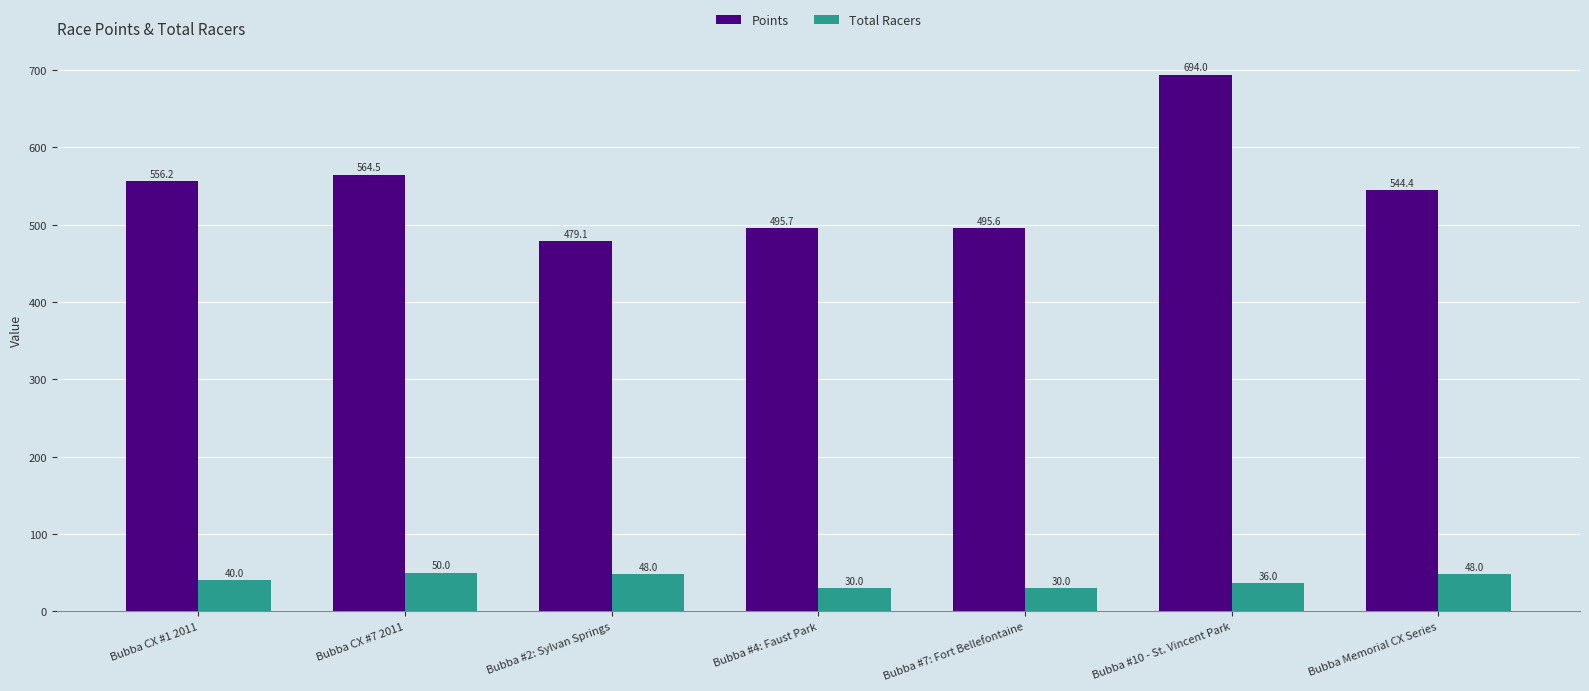

Reading left to right, what are all the values shown in this chart?

Points: 556.2	564.5	479.1	495.7	495.6	694.0	544.4
Total Racers: 40.0	50.0	48.0	30.0	30.0	36.0	48.0